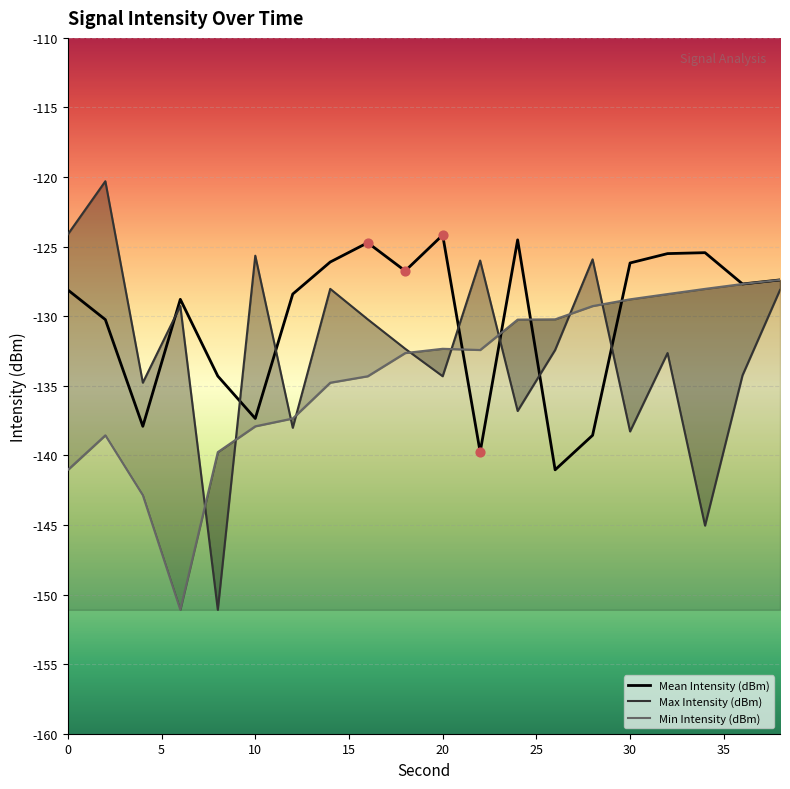

At which category is the sum across all series the highest?

38